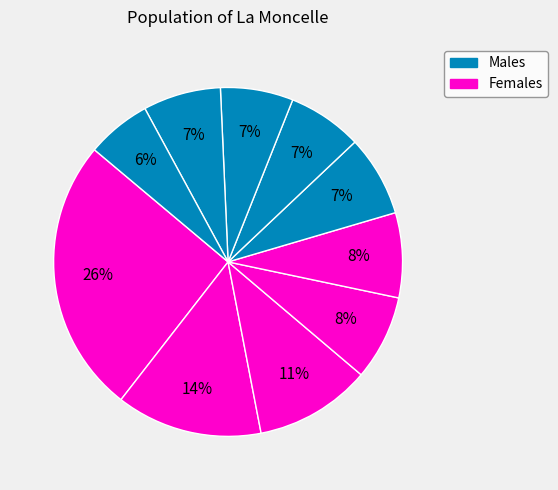

How many segments does this pie chart have?

10